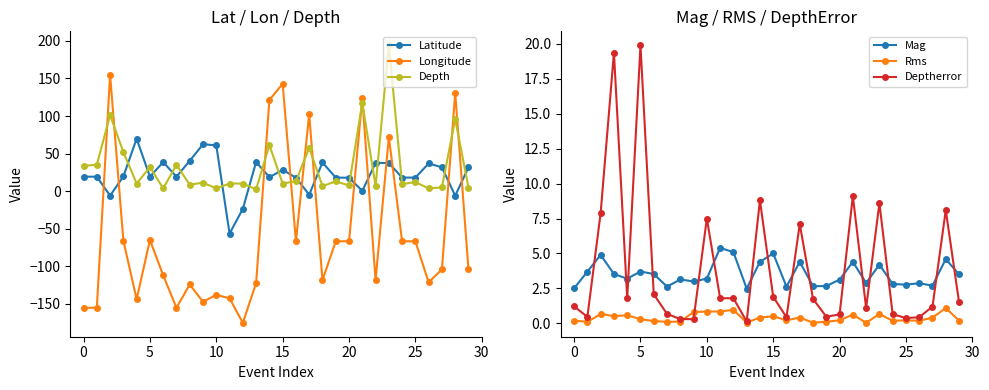

How many series are shown in this chart?

6